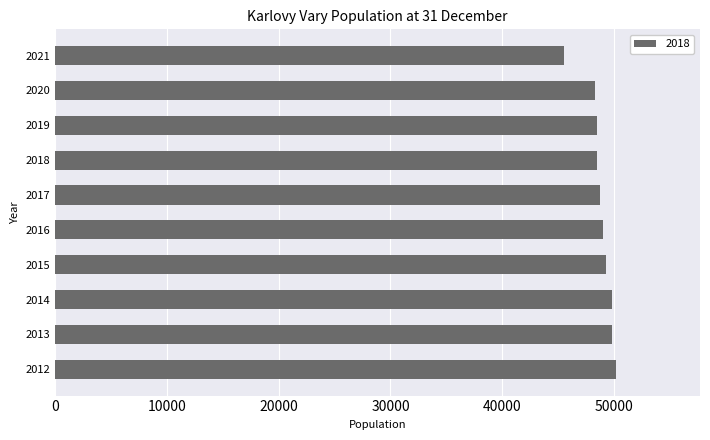

What is the difference between the maximum and minimum values?

4672